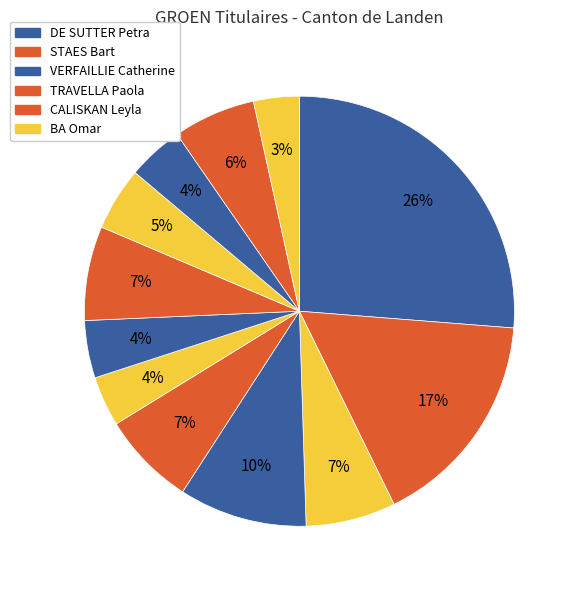

How many slices are in this pie chart?

12